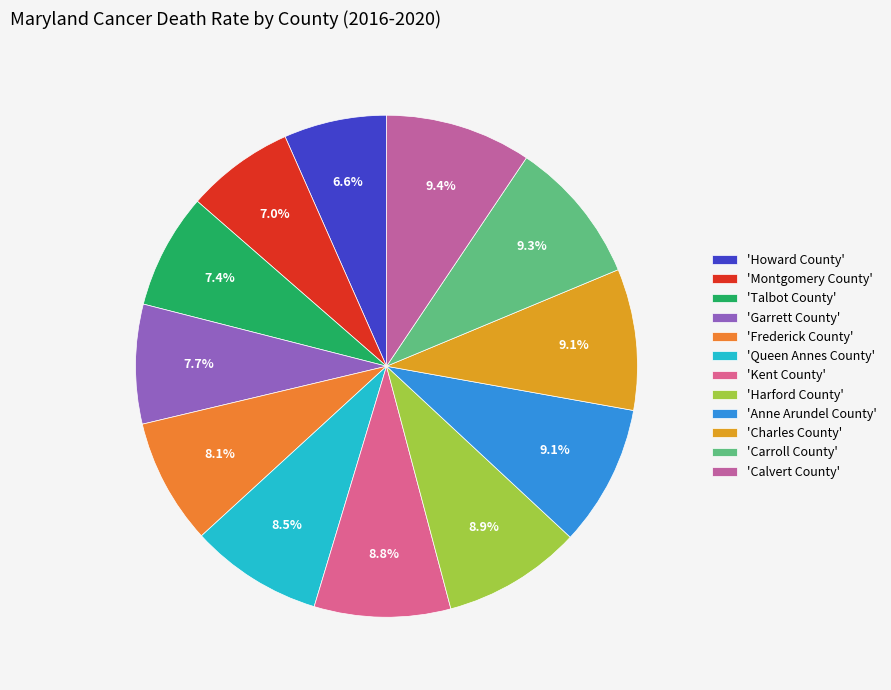

Is there any slice that represents more than half of the pie?

No